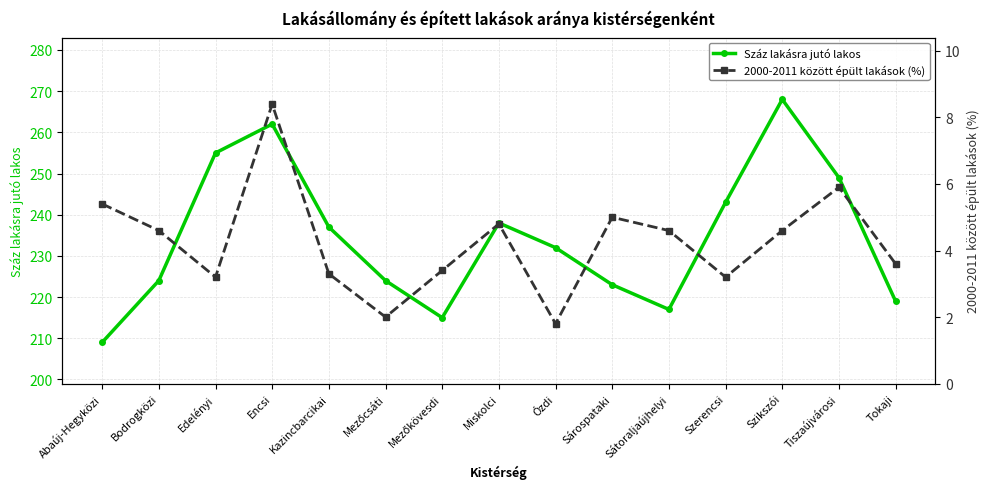

At which category does 2000-2011 között épült lakások (%) reach its first local peak?

Encsi